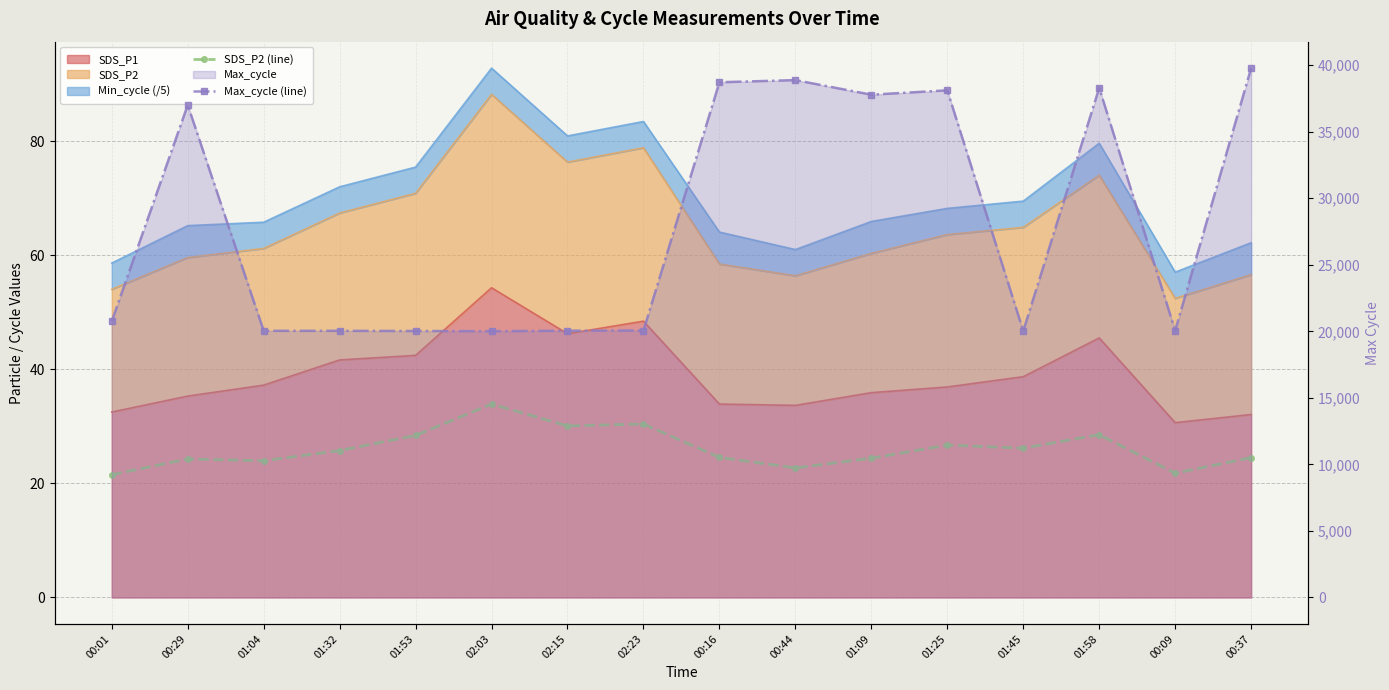

What is the sum of the SDS_P2 (line) values at 01:53 and 01:04?

52.4